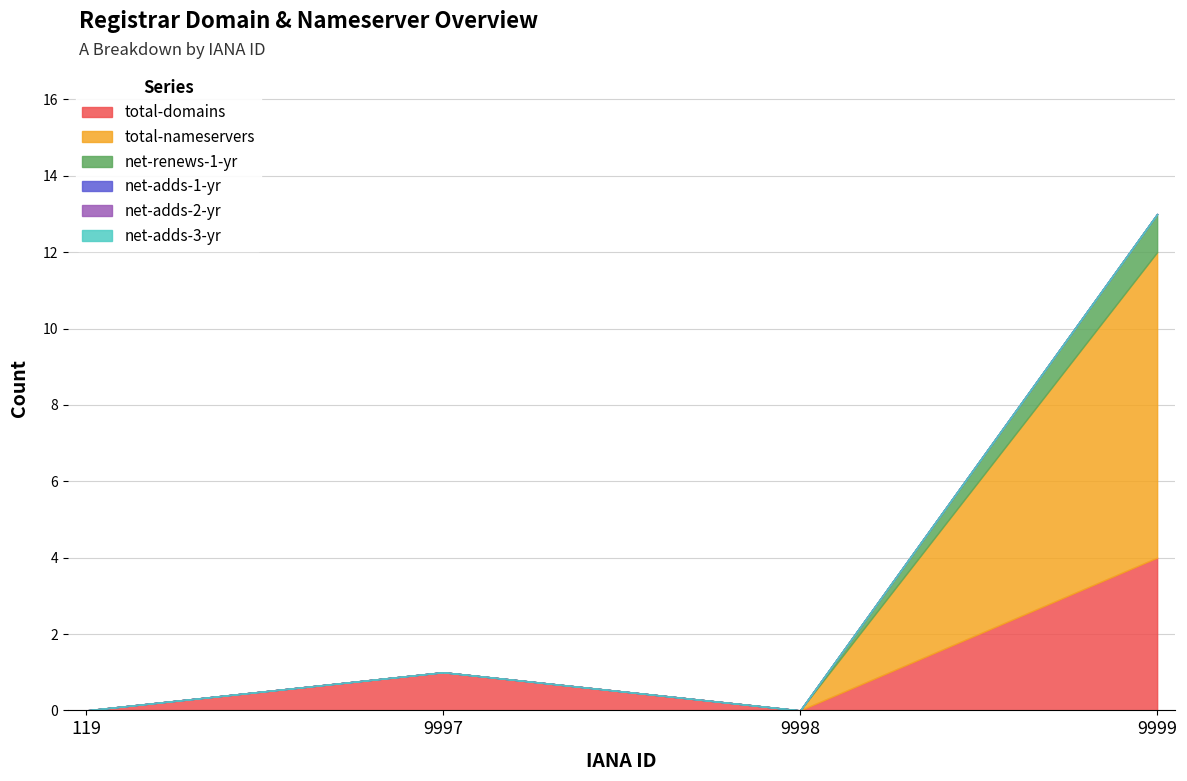

How many series are shown in this chart?

6